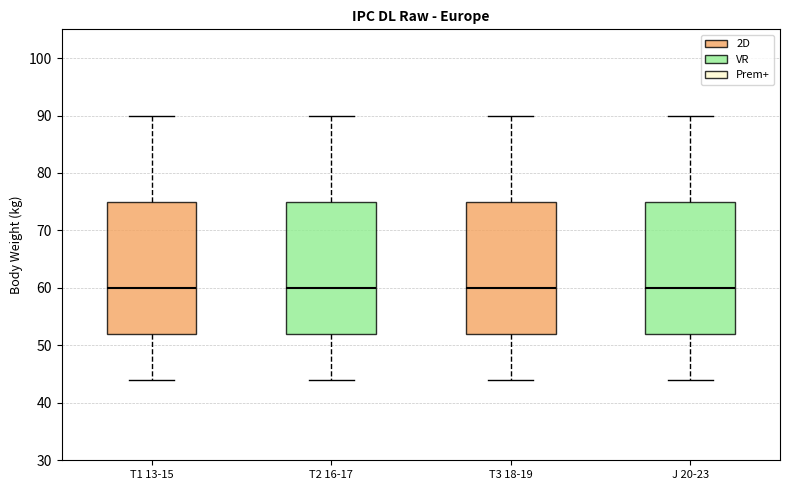

Where does the median line of the box for T2 16-17 sit on the y-axis? The values are not printed on the chart, so give them approximately, as read against the axis.

60